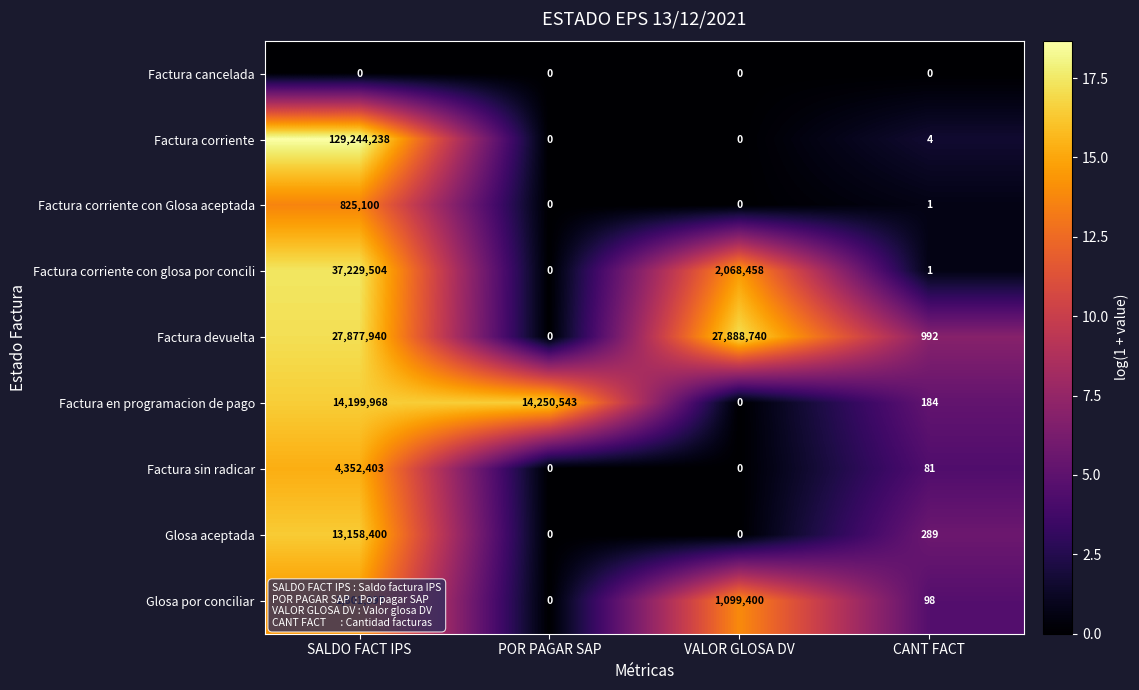

What is the difference between the Factura devuelta values at VALOR GLOSA DV and SALDO FACT IPS?

10800